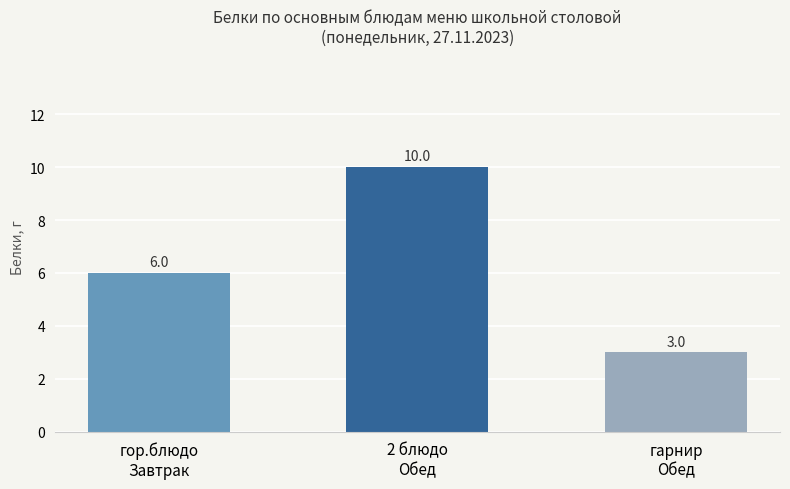

What is the value of the 3rd bar from the left?

3